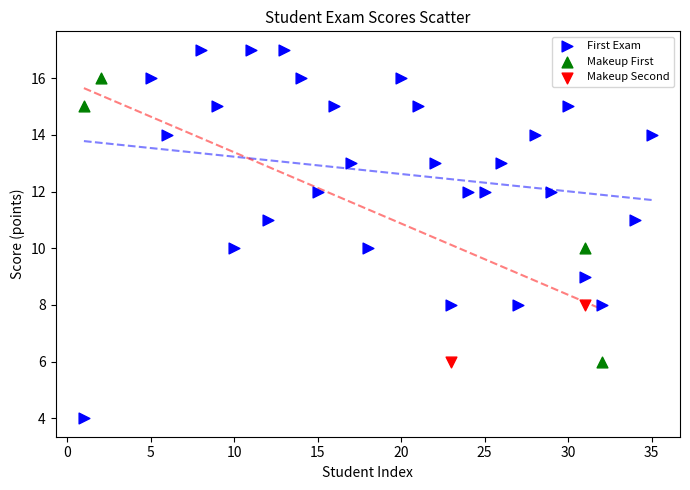

Which series contains the lowest Y value?

First Exam